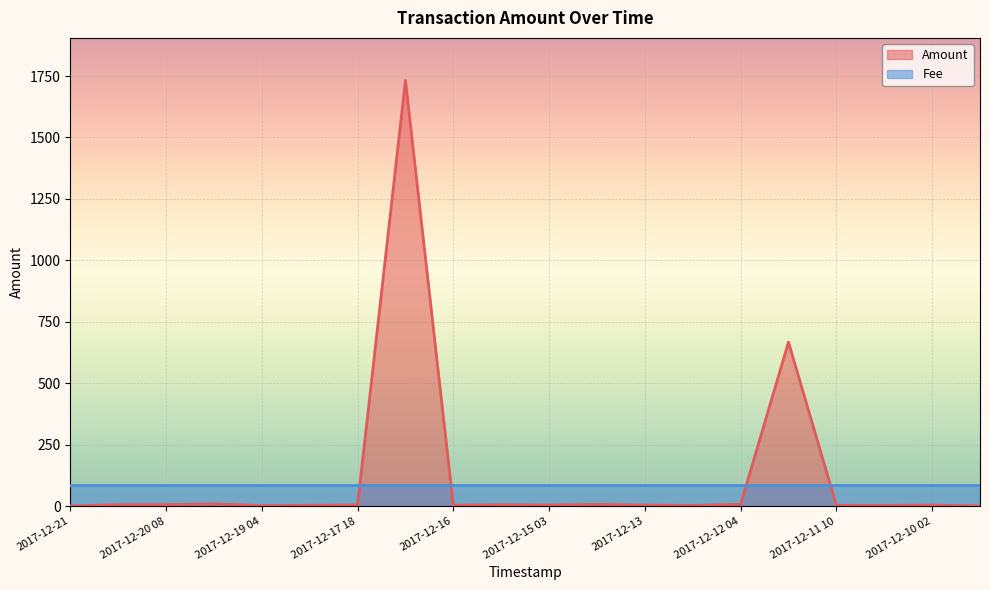

At which label is the value closest to 866?

2017-12-11 11